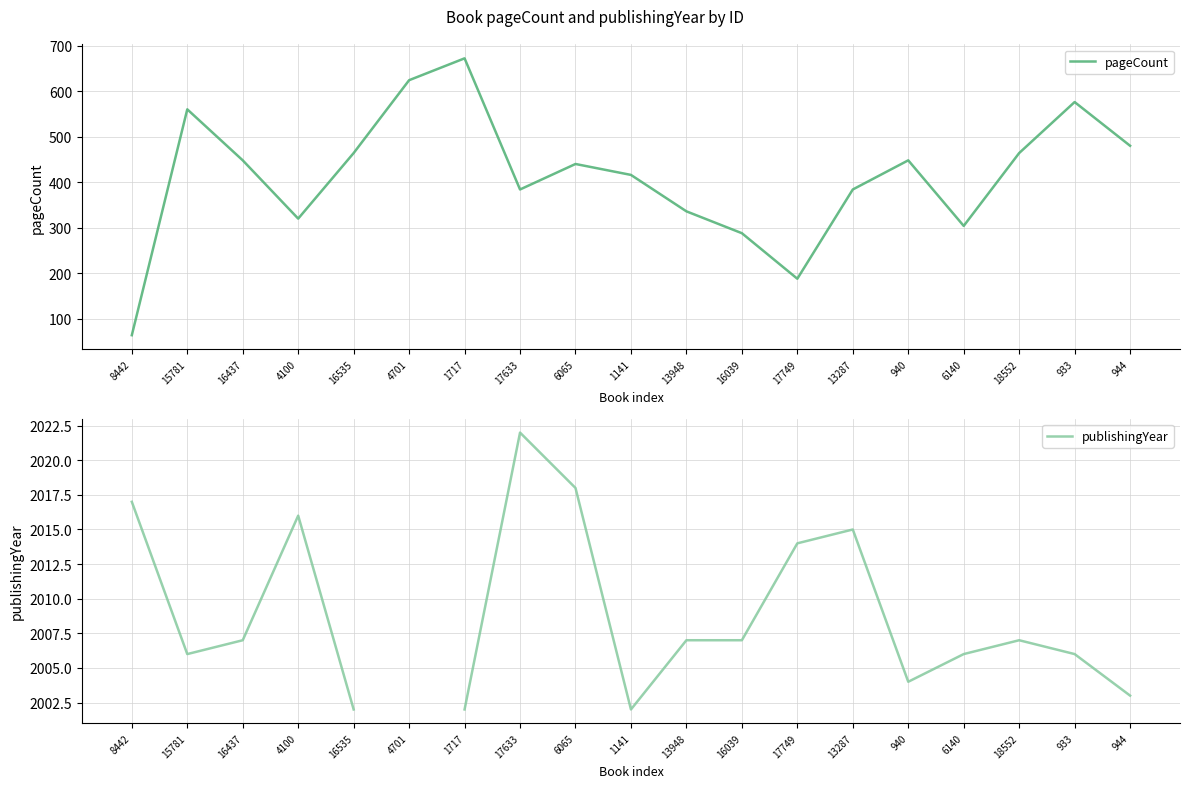

How many lines are shown in the chart?

2